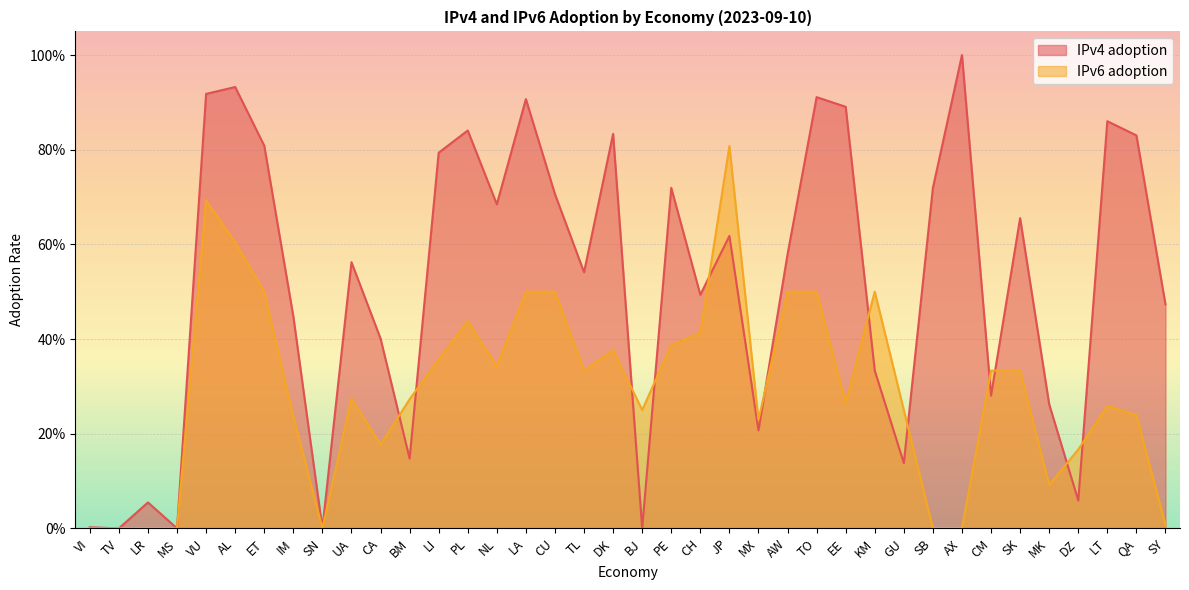

What are all the series names shown in the legend?

IPv4 adoption, IPv6 adoption